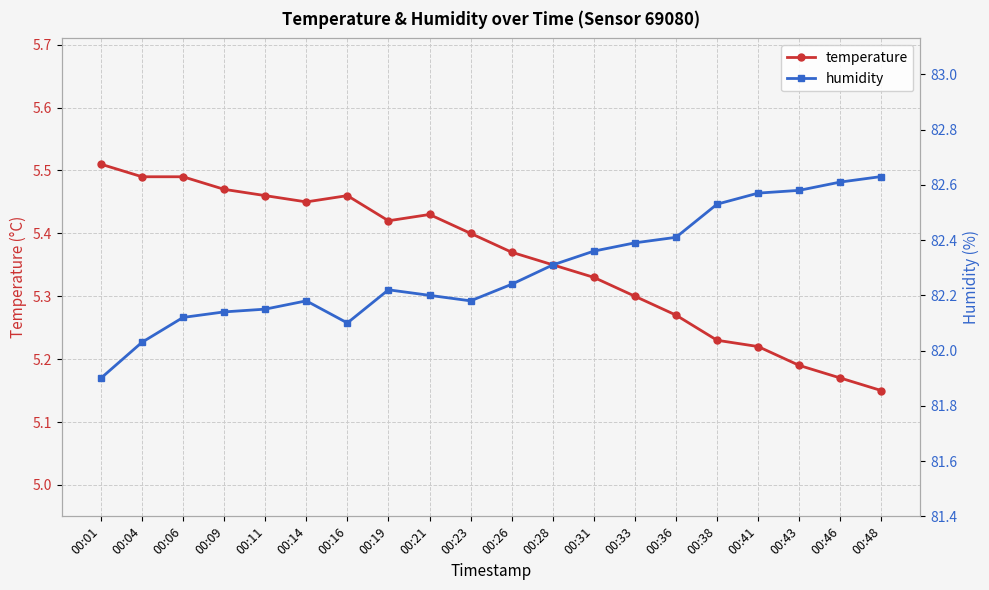

What is the difference between the humidity values at 00:04 and 00:48?

0.6